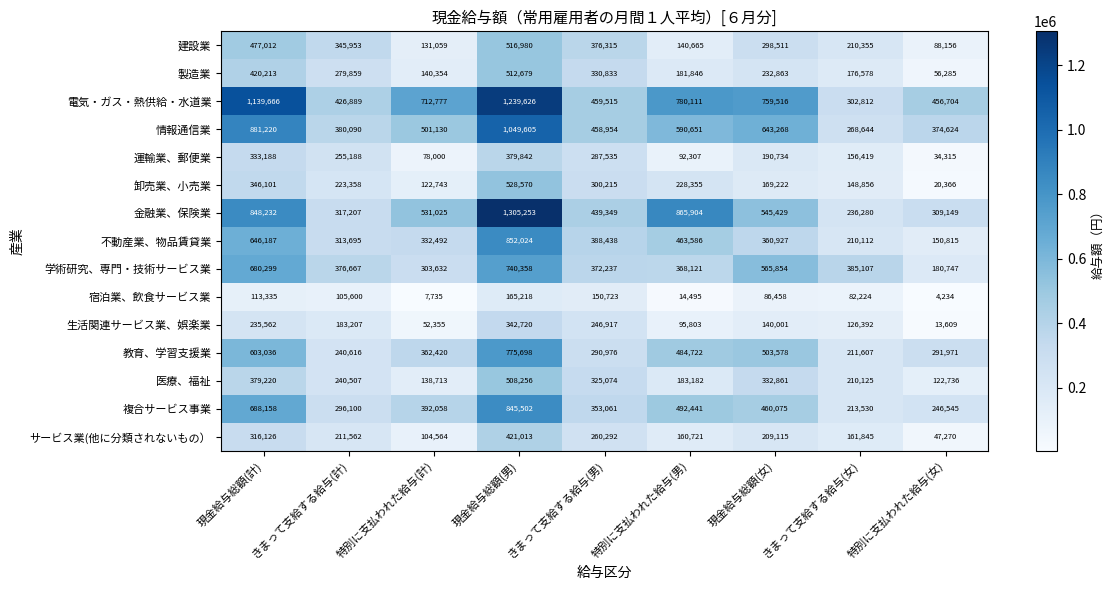

Rank the series by their maximum value, from lowest to highest.

宿泊業、飲食サービス業, 生活関連サービス業、娯楽業, 運輸業、郵便業, サービス業(他に分類されないもの）, 医療、福祉, 製造業, 建設業, 卸売業、小売業, 学術研究、専門・技術サービス業, 教育、学習支援業, 複合サービス事業, 不動産業、物品賃貸業, 情報通信業, 電気・ガス・熱供給・水道業, 金融業、保険業